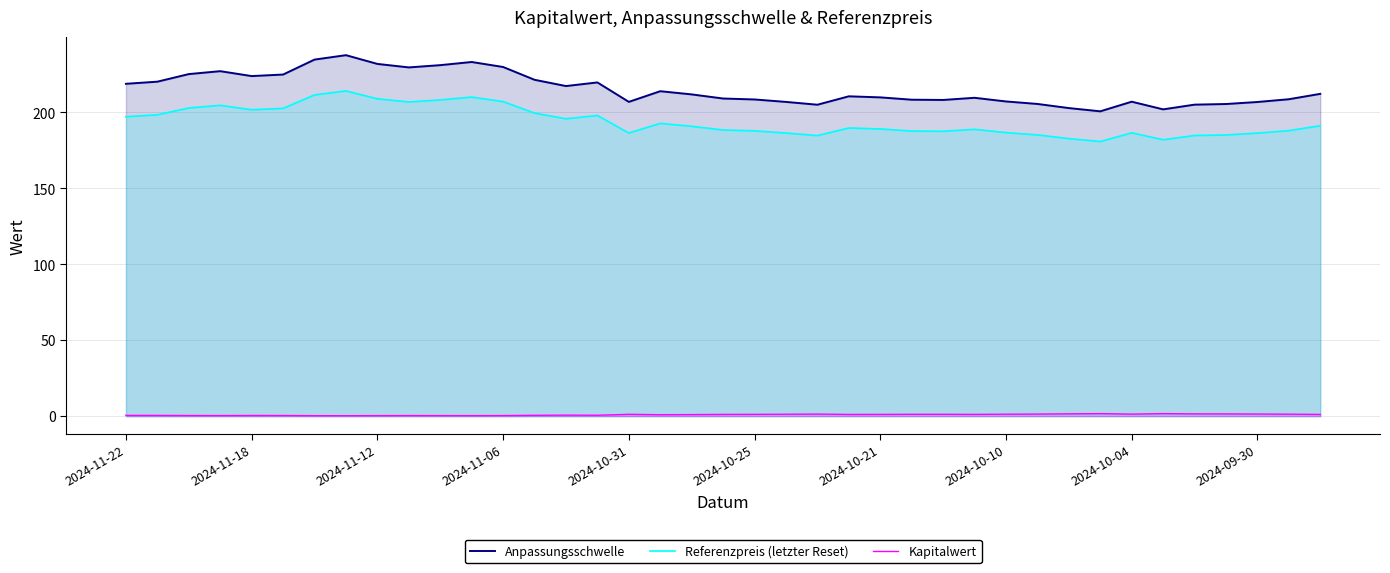

True or false: Referenzpreis (letzter Reset) and Anpassungsschwelle intersect in this chart.

False